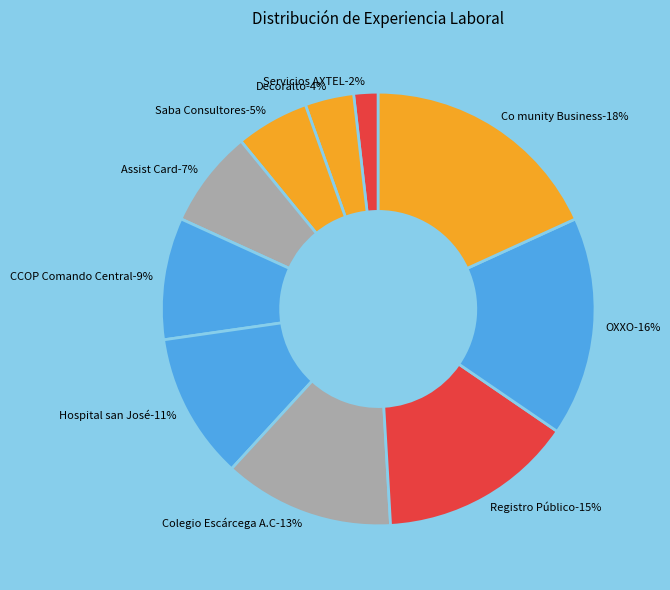

Rank the categories by value from lowest to highest.

Servicios AXTEL, Decoralto, Saba Consultores, Assist Card, CCOP Comando Central, Hospital san José, Colegio Escárcega A.C, Registro Público, OXXO, Co munity Business